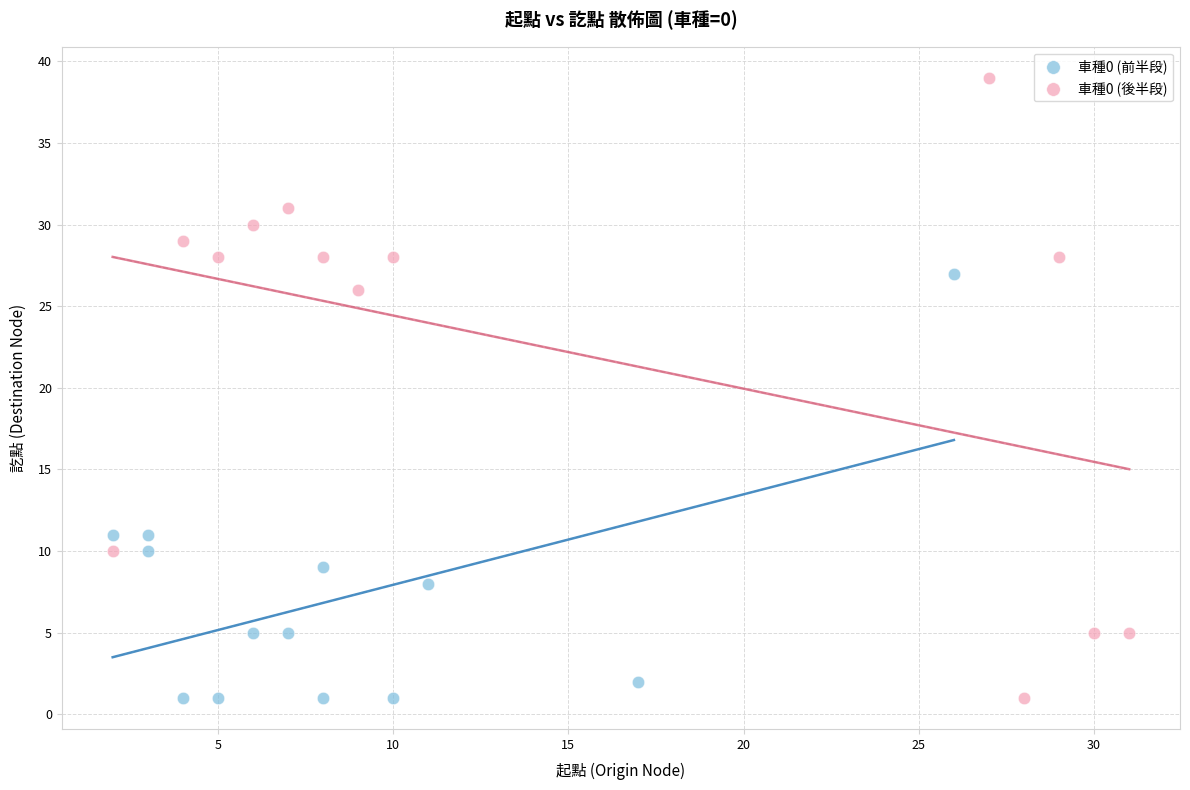

Which series has the largest Y range (max minus min)?

車種0 (後半段)